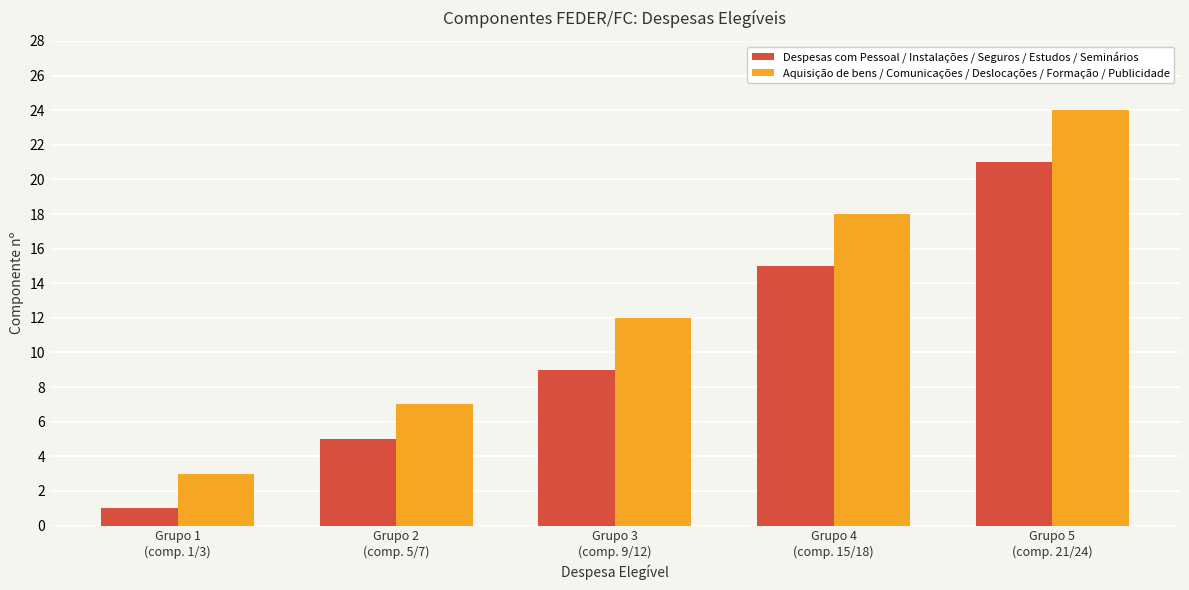

What is the difference between the maximum and minimum values in the Despesas com Pessoal / Instalações / Seguros / Estudos / Seminários series?

20